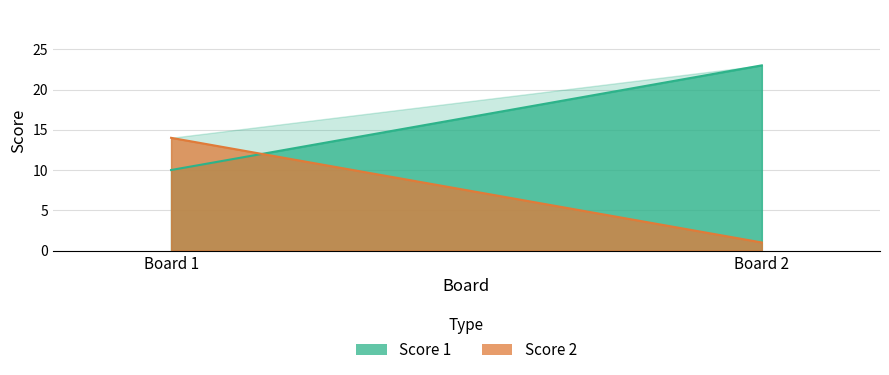

What is the value of the Score 2 point at the 2nd from the left?

1